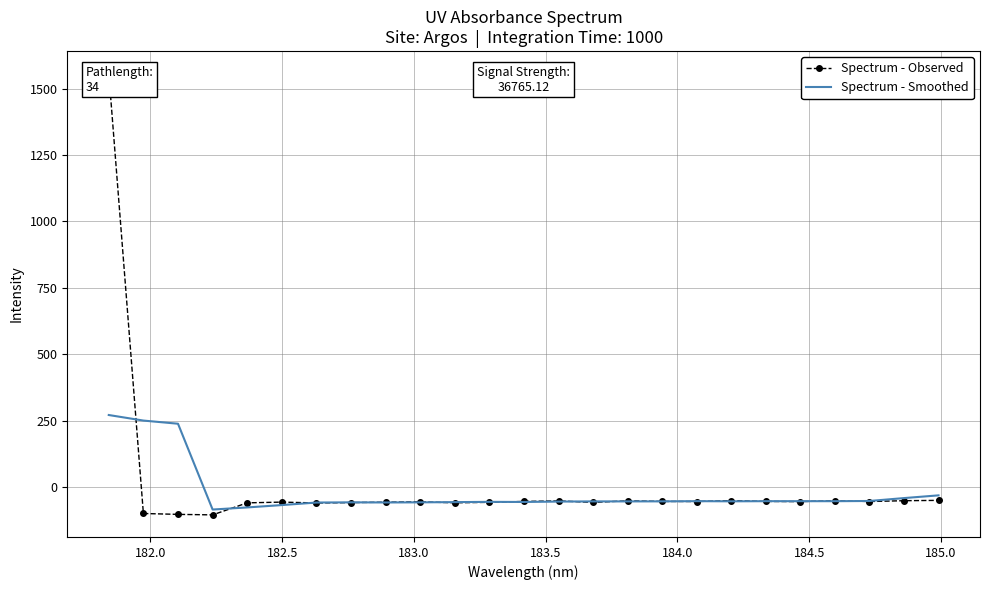

List the series in order of their peak value, highest first.

Spectrum - Observed, Spectrum - Smoothed